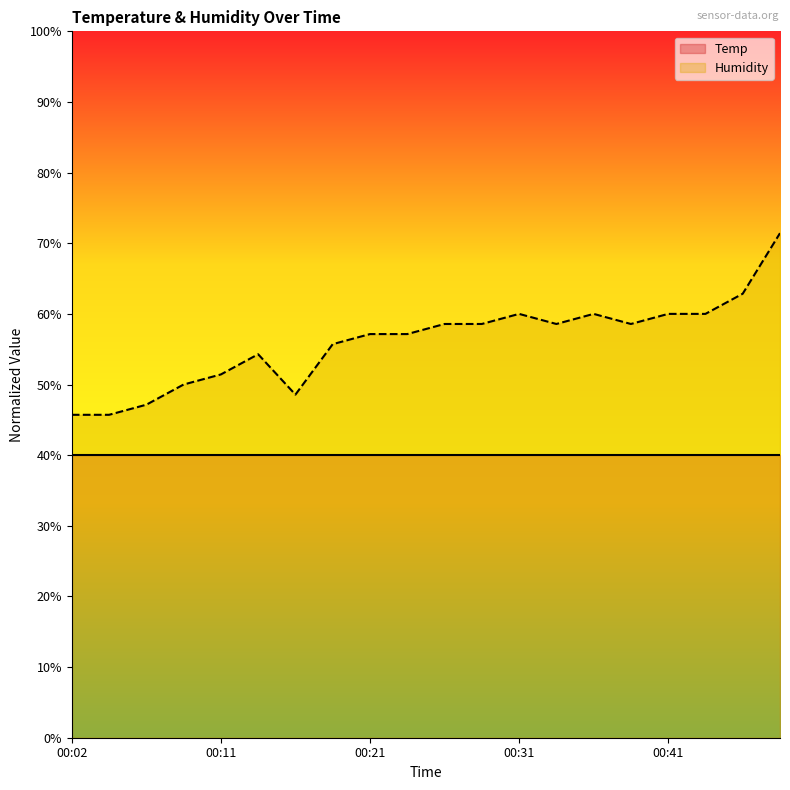

At which label does the data first exceed 58?

00:26